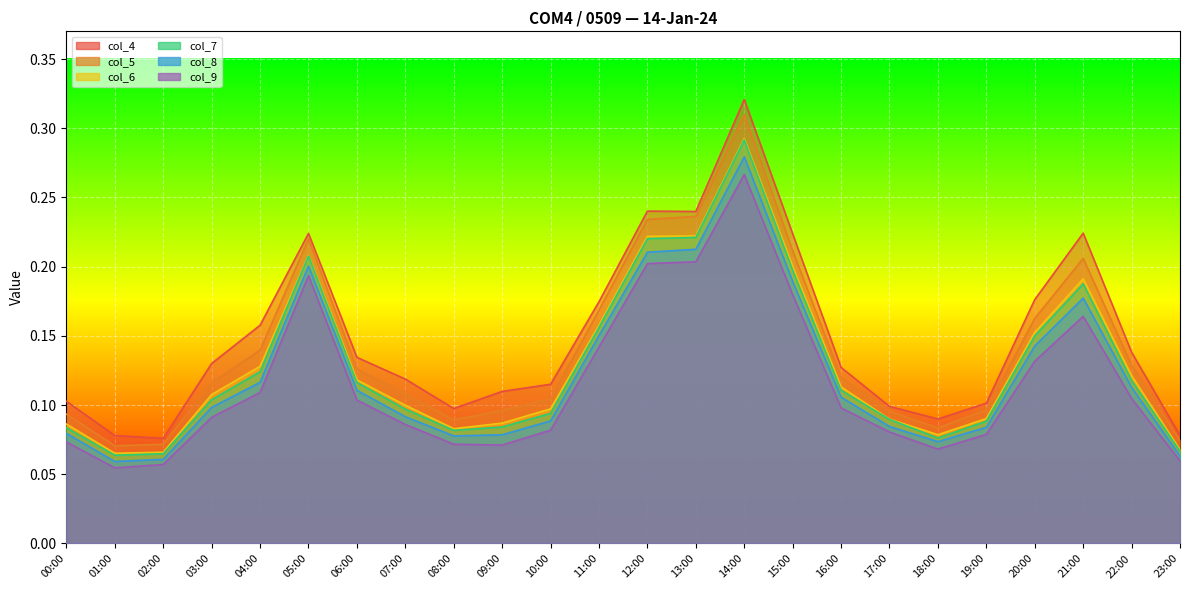

What is the label of the 2nd point from the left?

01:00